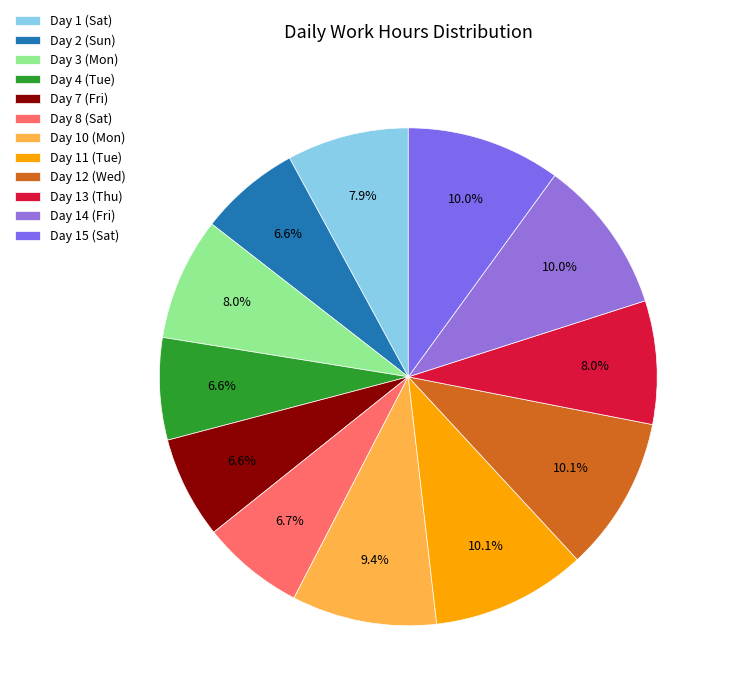

To the nearest percent, what is the average slice percentage?

8%